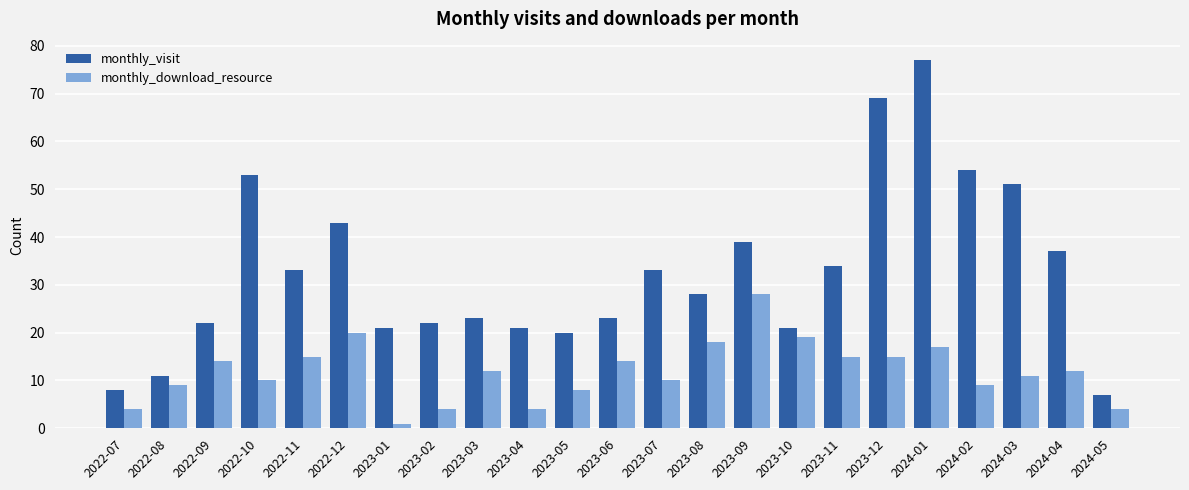

What position from the left is 2023-02?

8